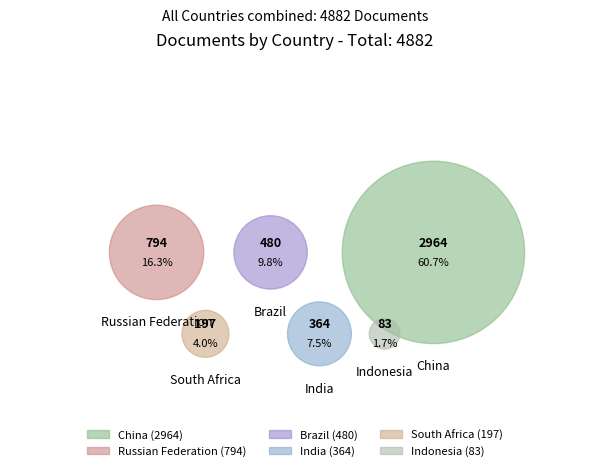

How many slices are in this pie chart?

6